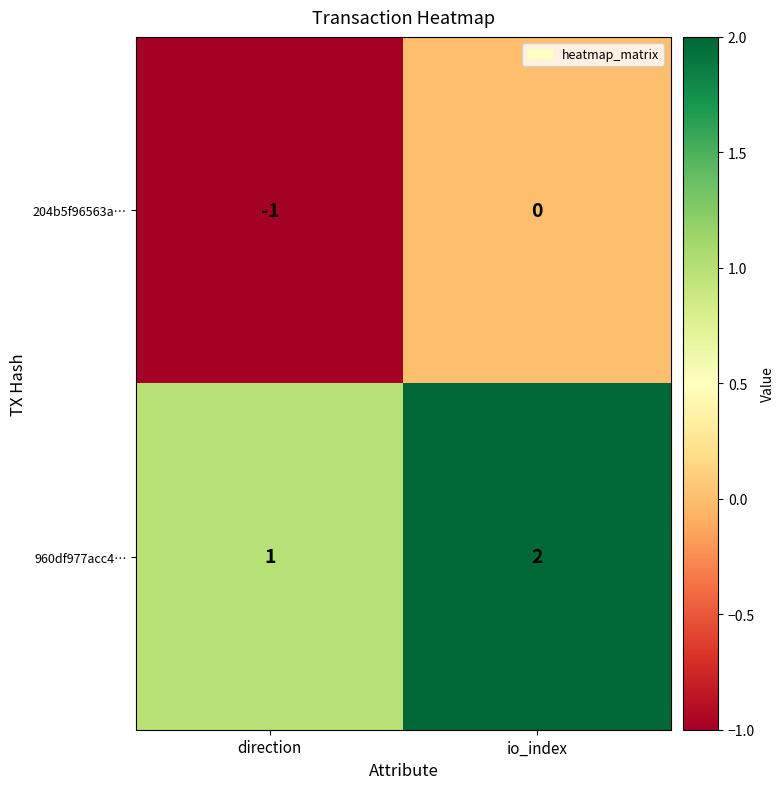

Which category has the highest value across all series?

io_index